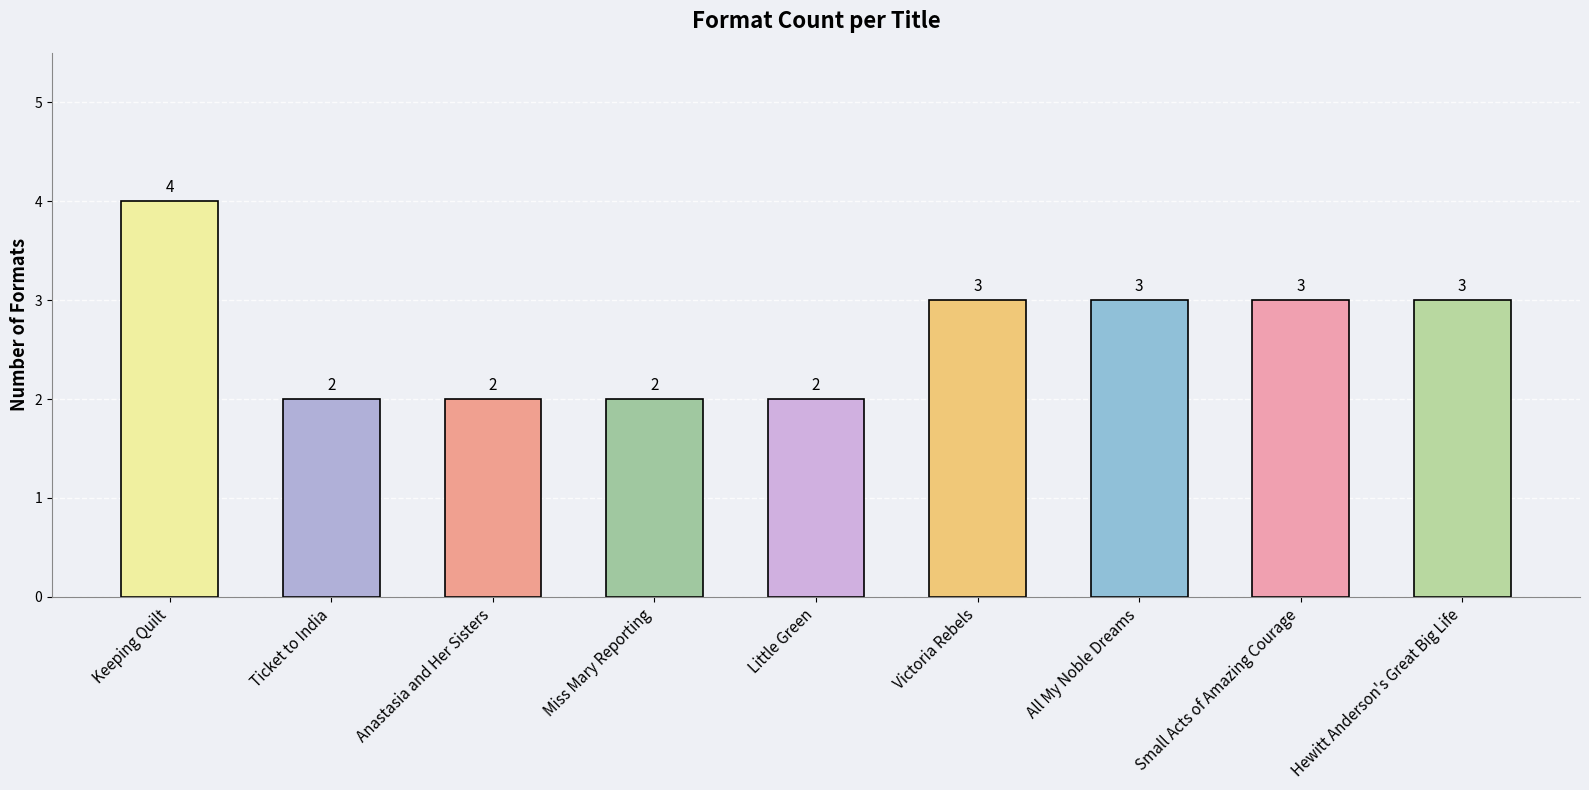

What is the label of the 9th bar from the right?

Keeping Quilt